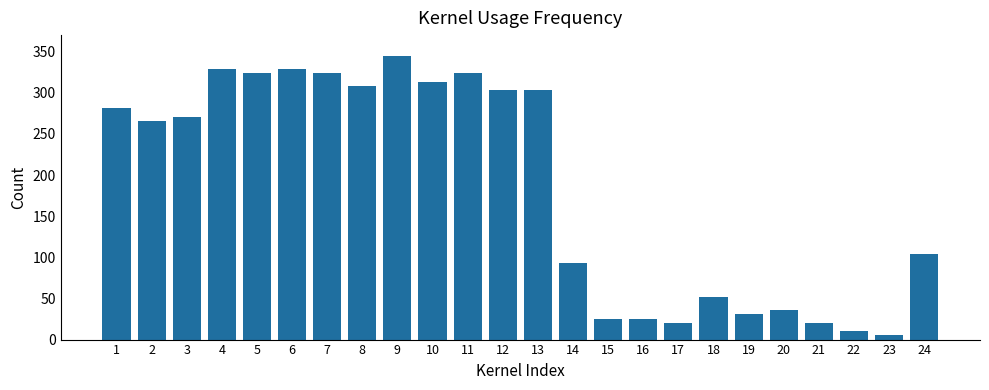

Which category has the lowest value across all series?

23